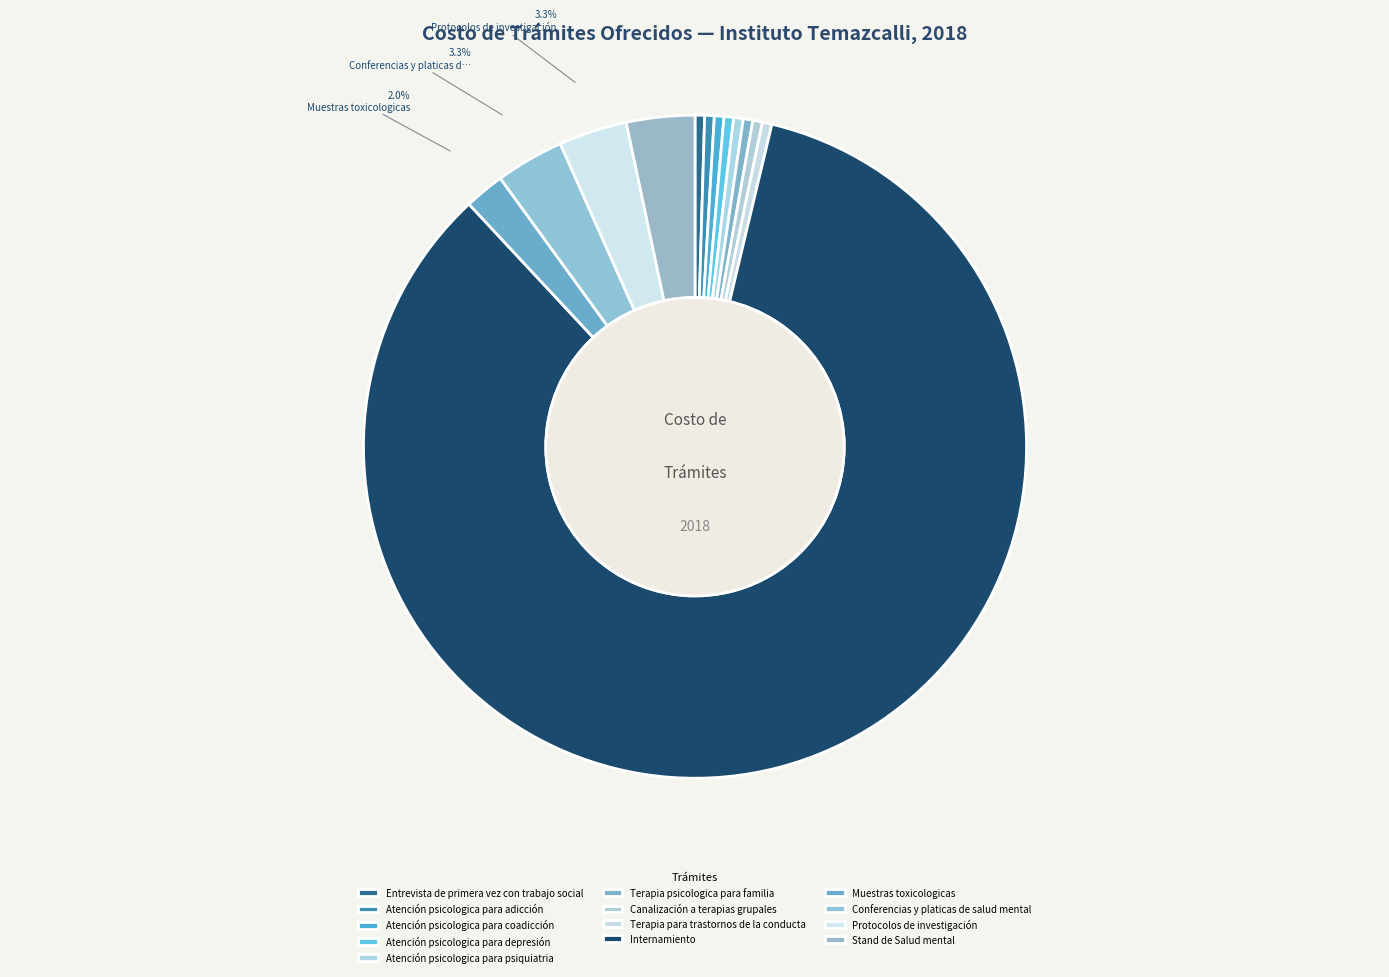

Count the number of slices in the pie.

13